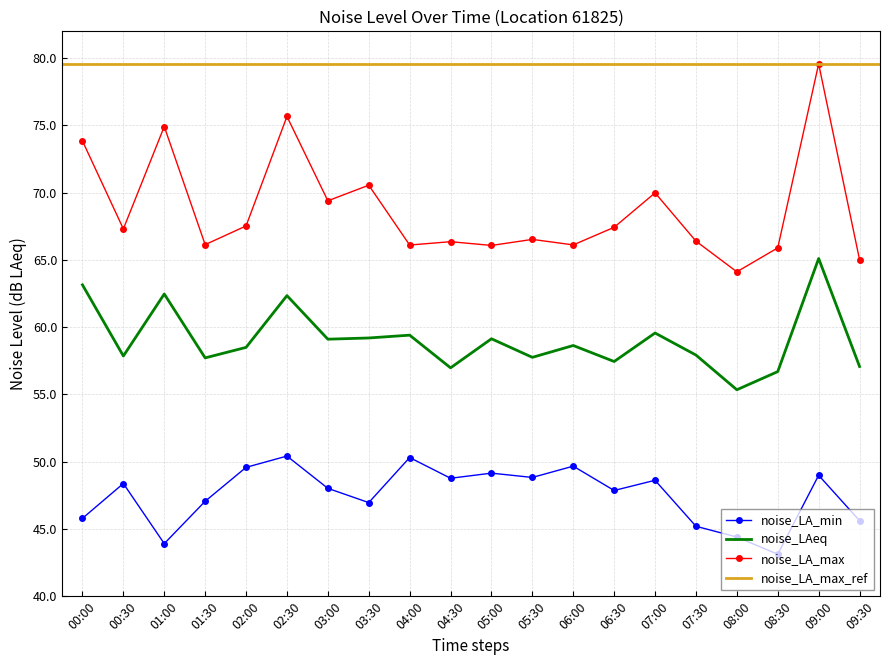

Reading left to right, extract all data points from this chart.

noise_LAeq: 00:00=63.1	00:30=57.9	01:00=62.5	01:30=57.7	02:00=58.5	02:30=62.4	03:00=59.1	03:30=59.2	04:00=59.4	04:30=57.0	05:00=59.1	05:30=57.8	06:00=58.6	06:30=57.5	07:00=59.6	07:30=57.9	08:00=55.4	08:30=56.7	09:00=65.1	09:30=57.1
noise_LA_min: 00:00=45.8	00:30=48.4	01:00=43.9	01:30=47.1	02:00=49.6	02:30=50.4	03:00=48.0	03:30=47.0	04:00=50.3	04:30=48.8	05:00=49.1	05:30=48.8	06:00=49.7	06:30=47.9	07:00=48.6	07:30=45.2	08:00=44.4	08:30=43.1	09:00=49.0	09:30=45.6
noise_LA_max: 00:00=73.8	00:30=67.3	01:00=74.9	01:30=66.1	02:00=67.5	02:30=75.7	03:00=69.4	03:30=70.6	04:00=66.1	04:30=66.4	05:00=66.1	05:30=66.5	06:00=66.1	06:30=67.4	07:00=70.0	07:30=66.4	08:00=64.1	08:30=65.9	09:00=79.6	09:30=65.0